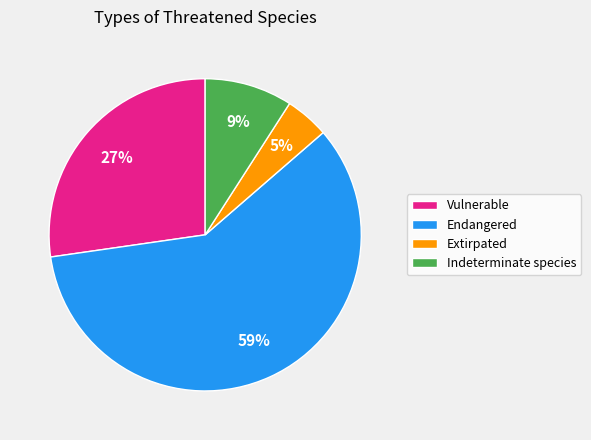

To the nearest percent, what is the average slice percentage?

25%